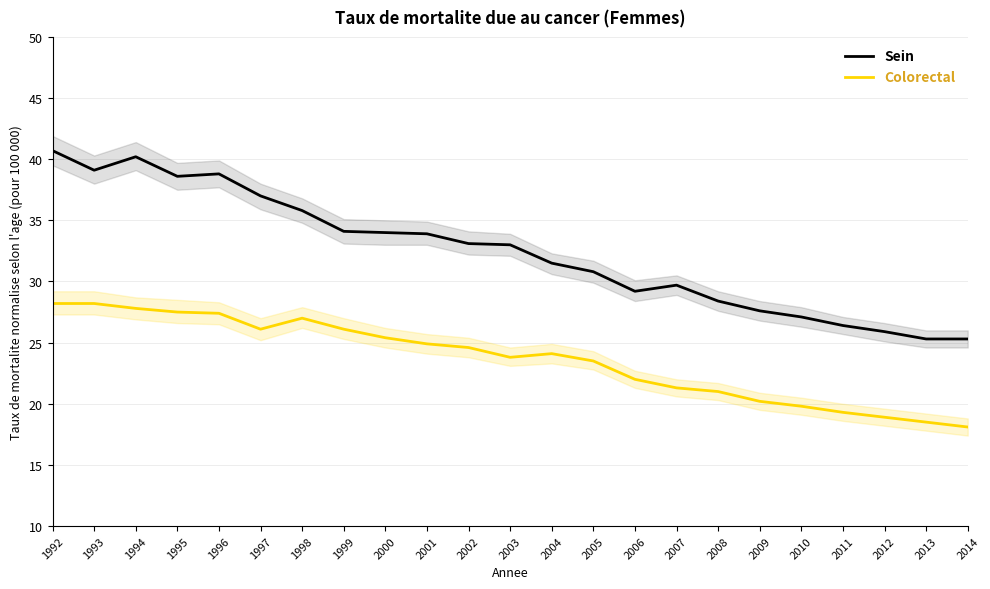

What is the sum of the Colorectal values at 2012 and 1993?

47.1